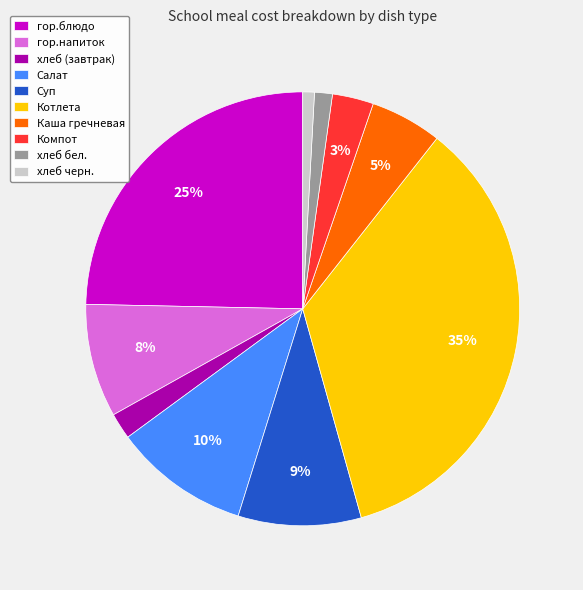

Which category has the biggest portion of the pie?

Котлета